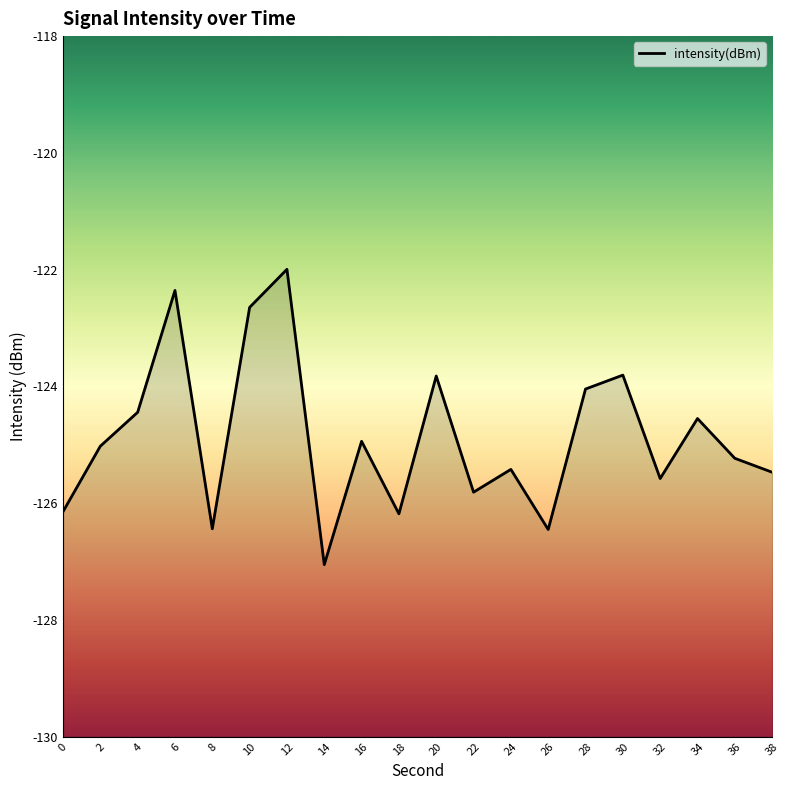

What is the value of the 7th point from the left?

-122.0